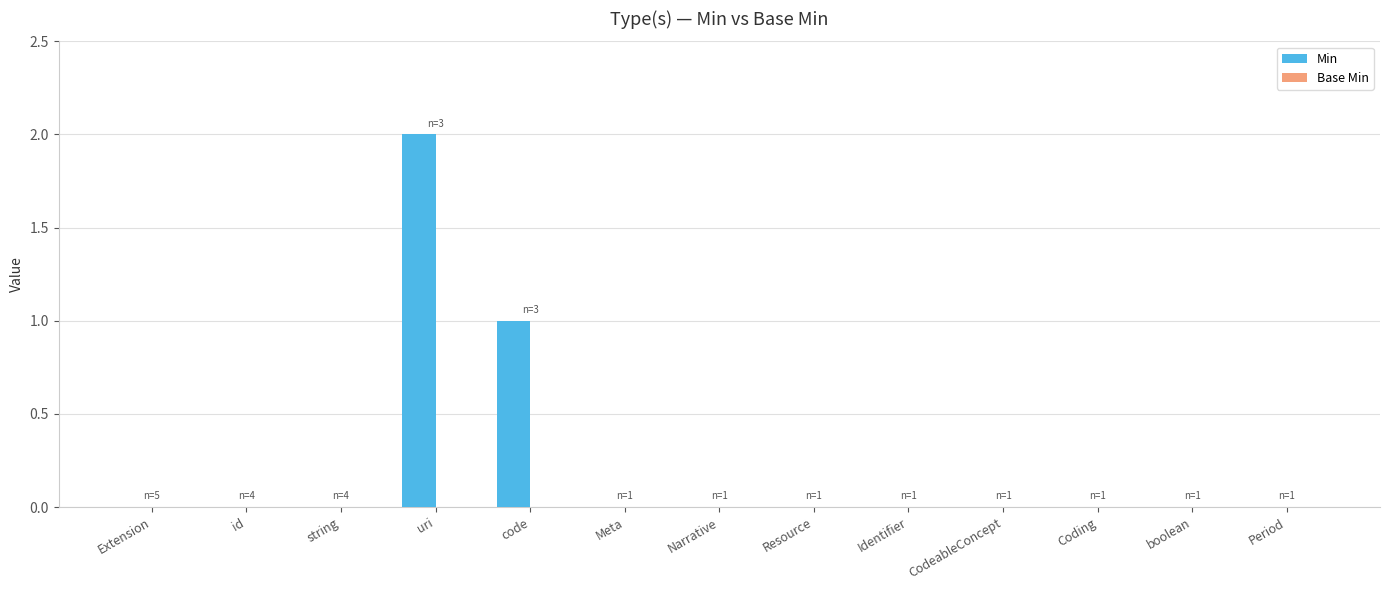

Is it true that the value at boolean is -1?

False